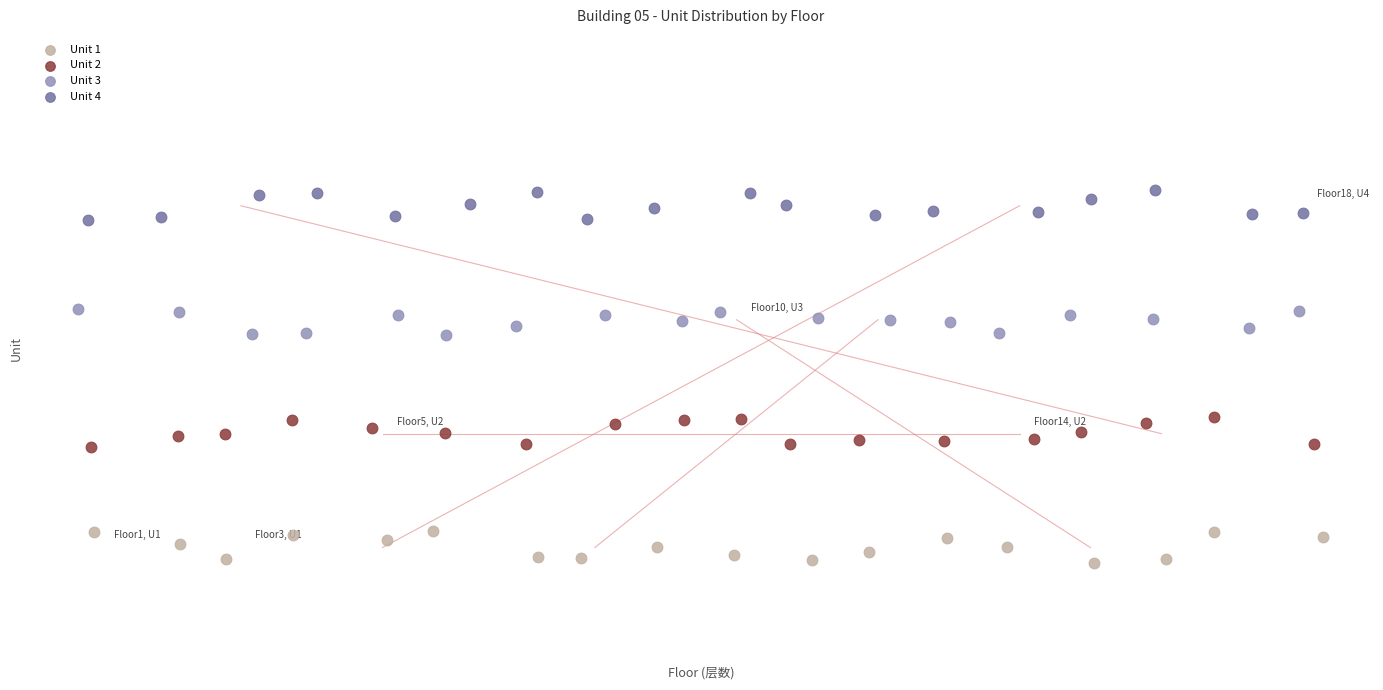

What are all the series names shown in the legend?

Unit 1, Unit 2, Unit 3, Unit 4